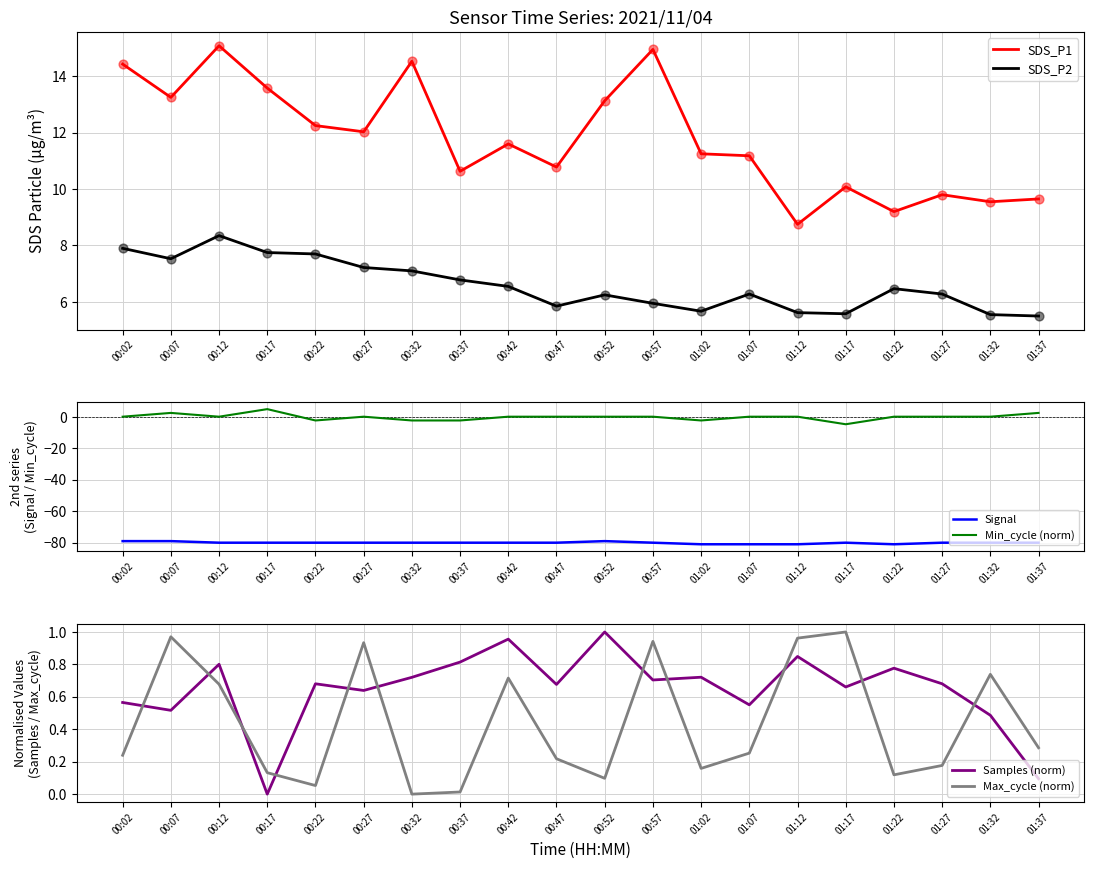

What are all the series names shown in the legend?

SDS_P1, SDS_P2, Signal, Min_cycle (norm), Samples (norm), Max_cycle (norm)